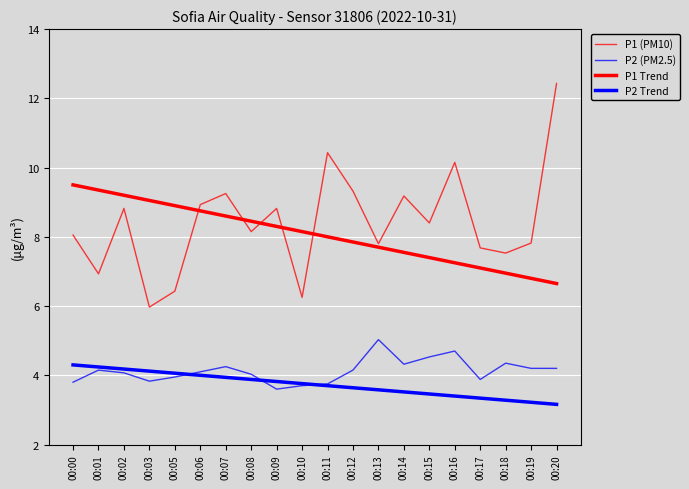

The P2 (PM2.5) series shows 1.2 at 00:12. True or false?

False